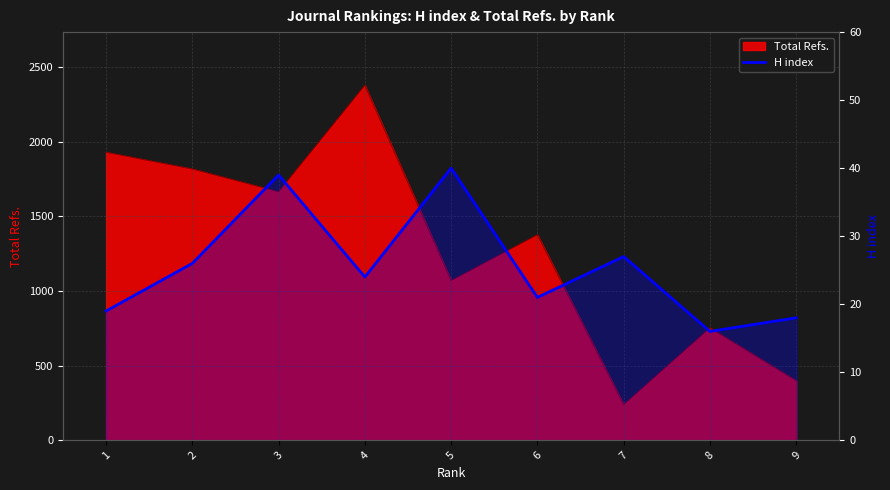

What is the value of the 7th point from the left?

27